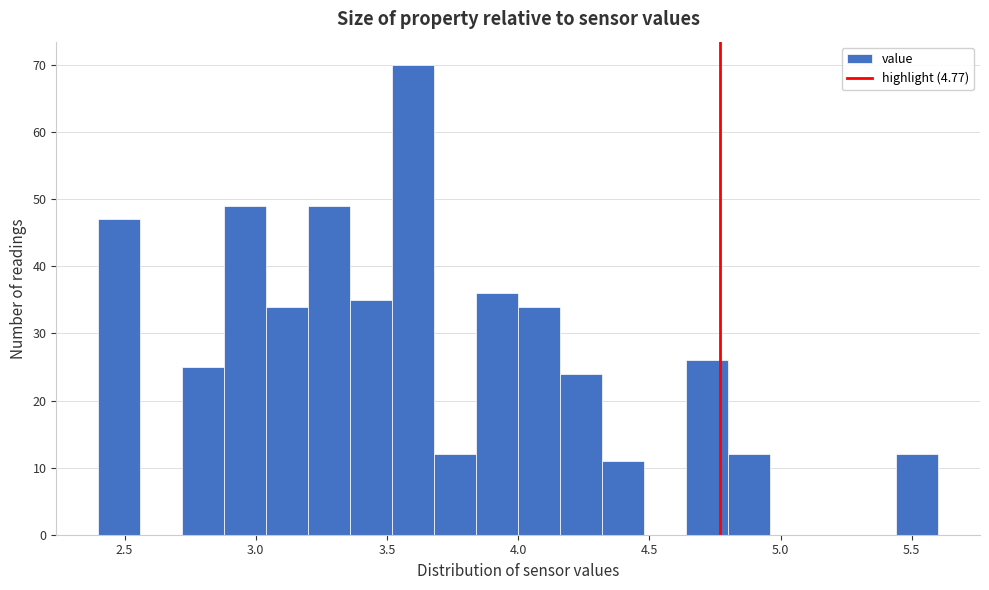

Around what value on the x-axis is the tallest bar? Give the approximate position of its centre, as read against the axis.

3.60